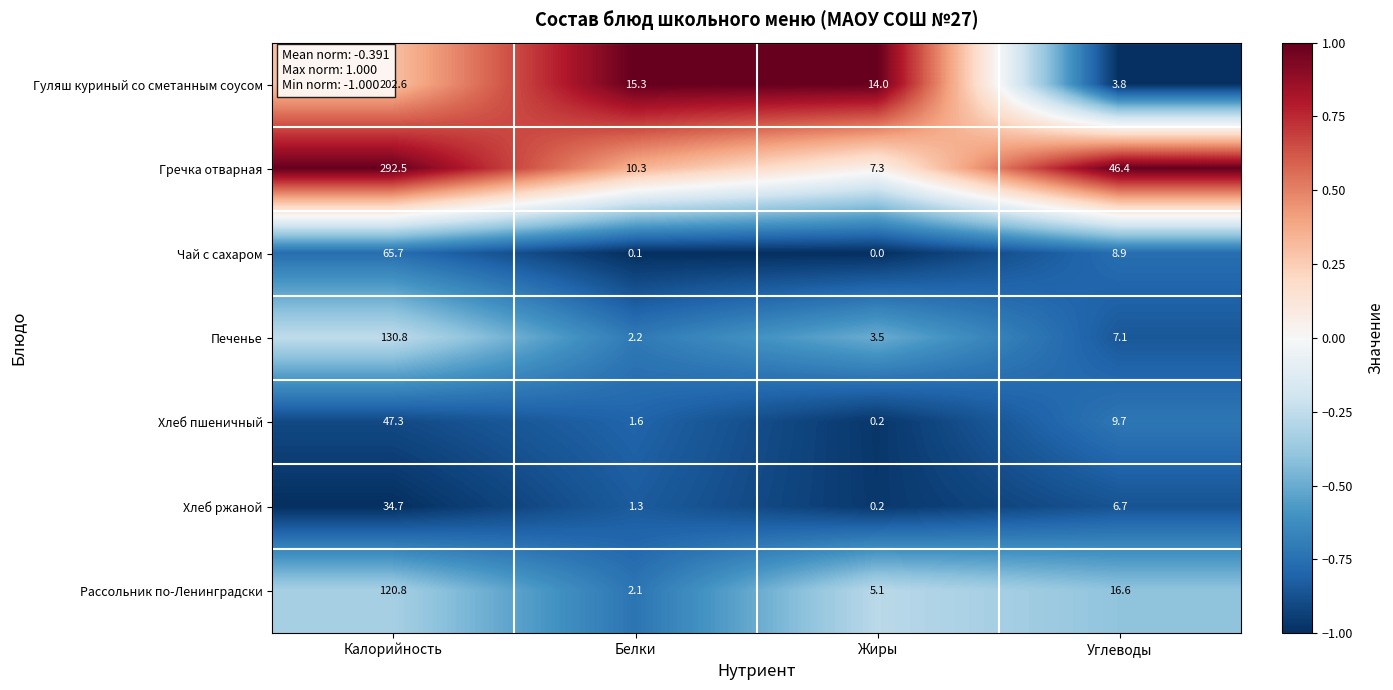

What is the difference between the maximum and minimum values in the Гречка отварная series?

285.2